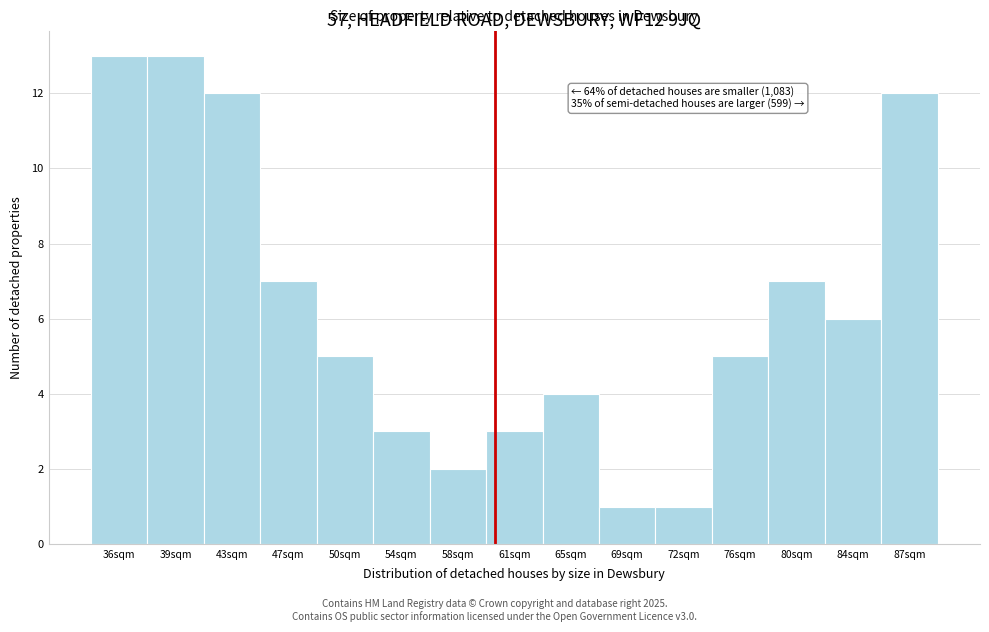

Reading left to right, transcribe all the data shown in this chart.

36sqm=13	39sqm=13	43sqm=12	47sqm=7	50sqm=5	54sqm=3	58sqm=2	61sqm=3	65sqm=4	69sqm=1	72sqm=1	76sqm=5	80sqm=7	84sqm=6	87sqm=12